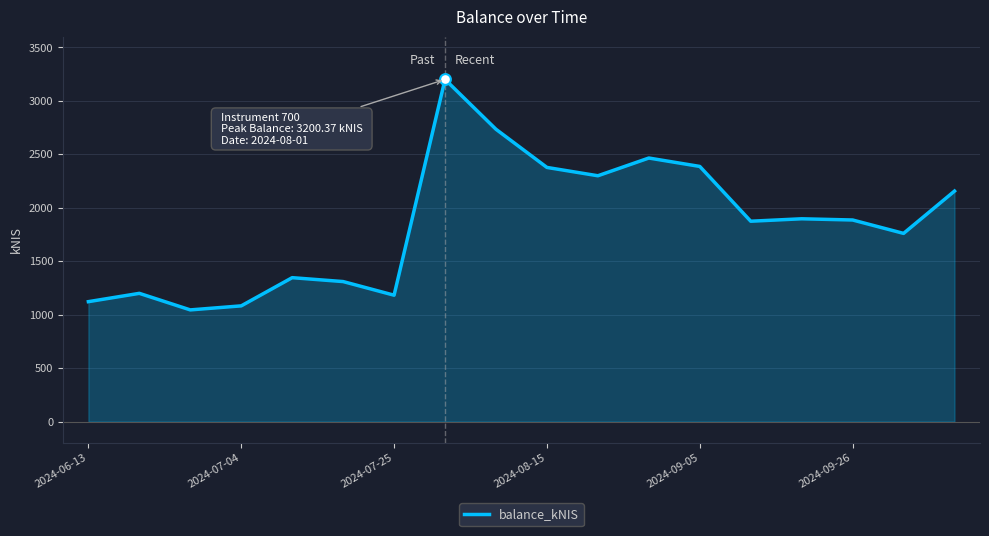

What is the difference between the maximum and minimum values?

2156.2